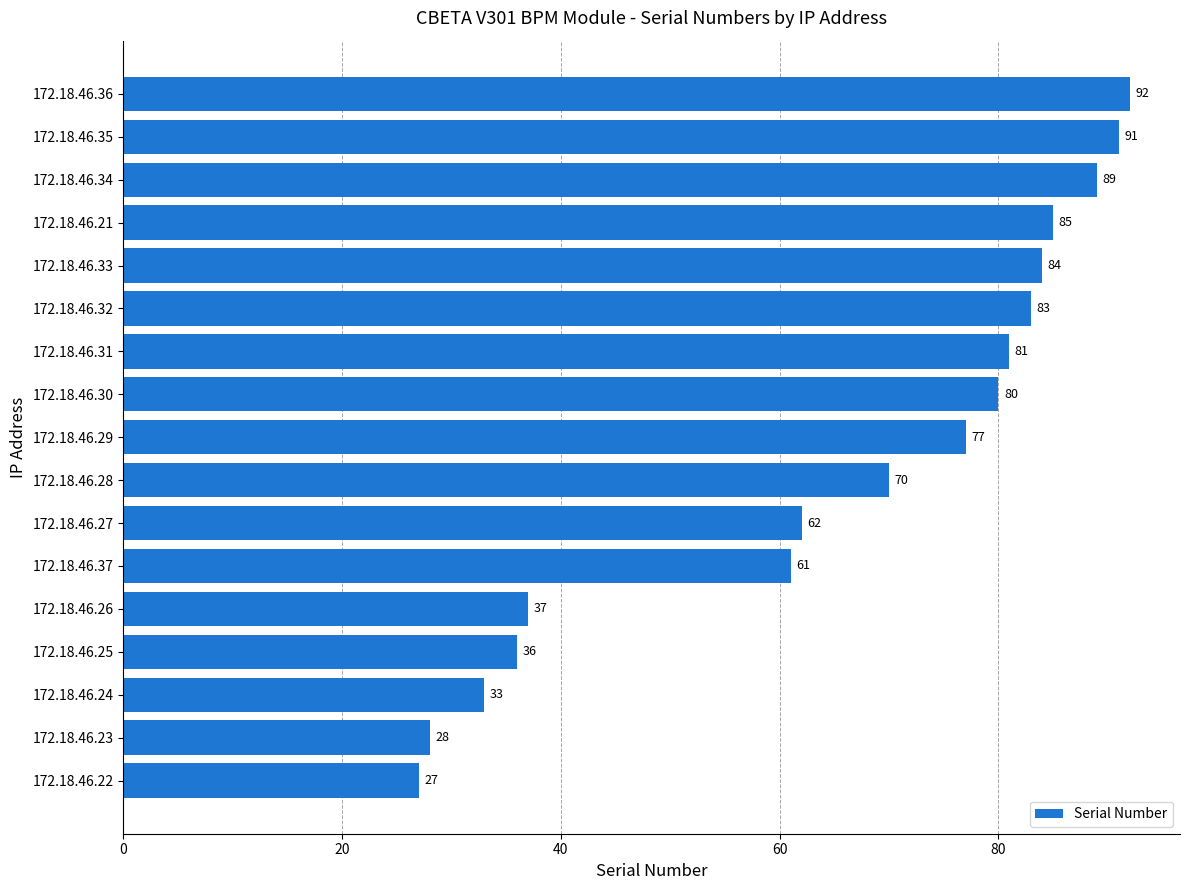

Which has a higher value, 172.18.46.23 or 172.18.46.33?

172.18.46.33